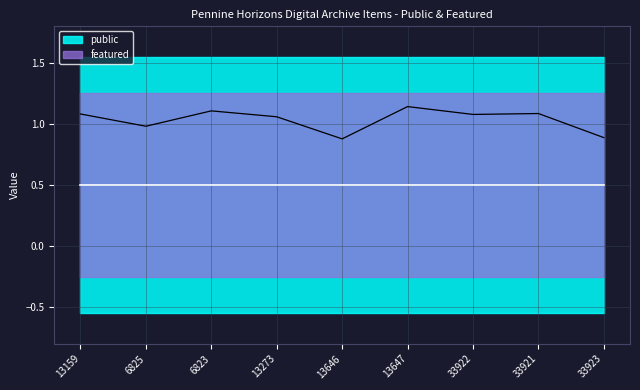

What is the label of the 9th point from the left?

33923